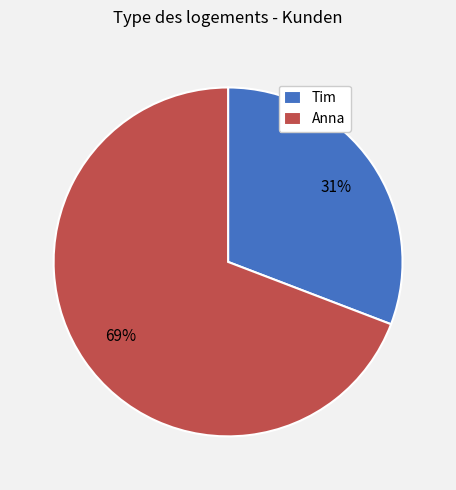

Does Anna represent more than half of the total?

Yes